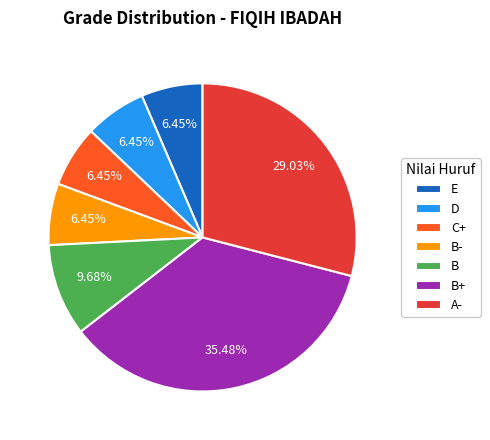

What percentage is the D slice, to the nearest percent?

6%